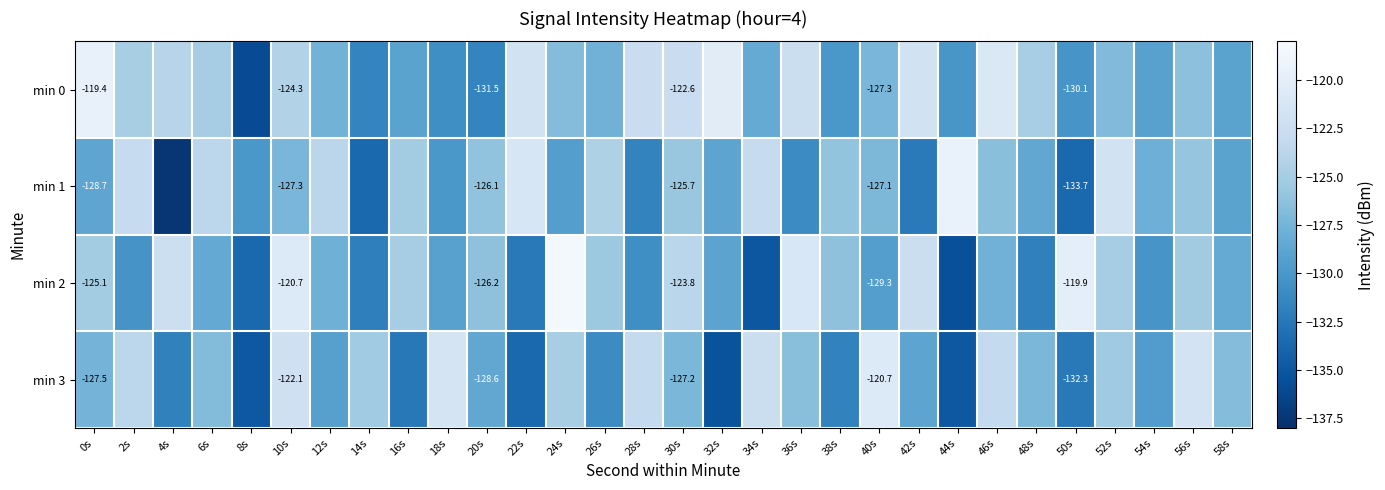

At which label does min 3 reach its minimum?

32s